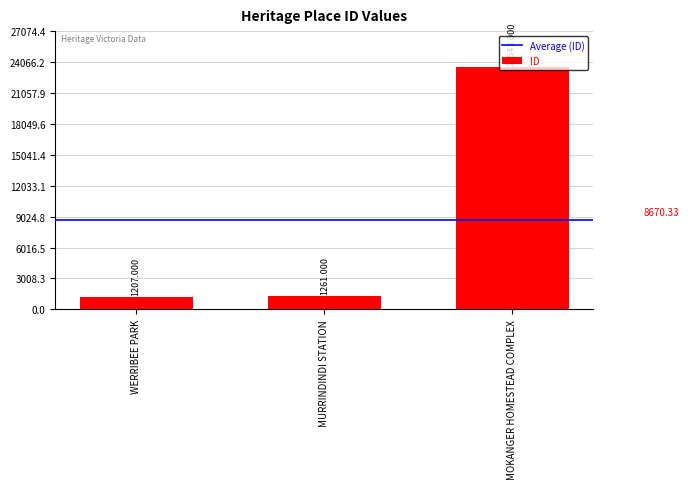

The chart shows a value of 1261 at MURRINDINDI STATION. True or false?

True